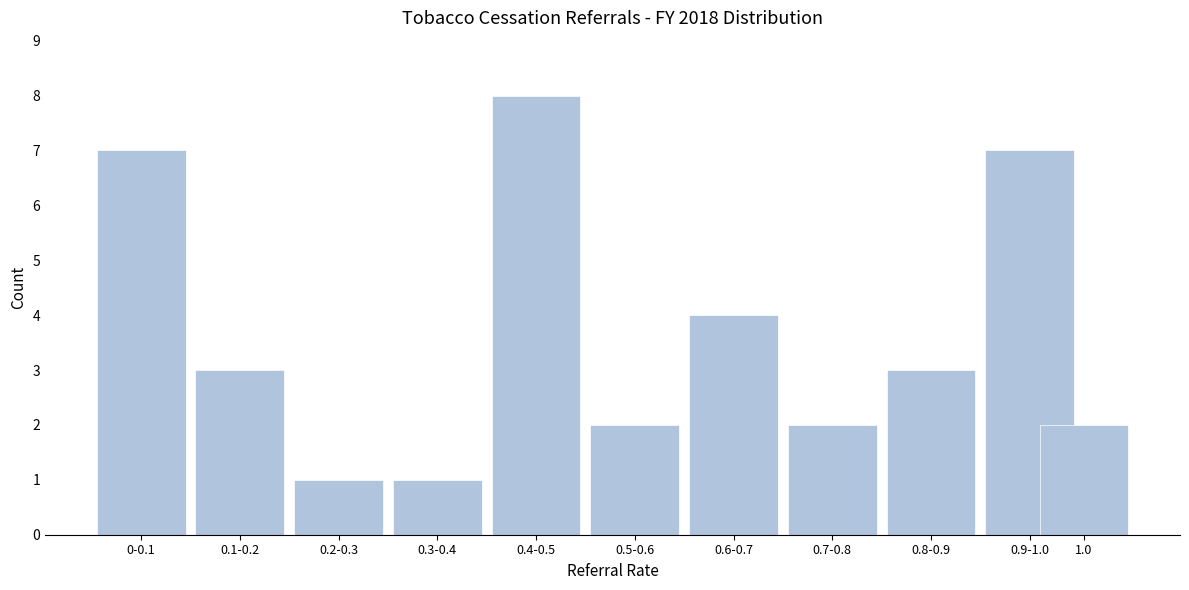

Reading left to right, extract all data points from this chart.

7	3	1	1	8	2	4	2	3	7	2